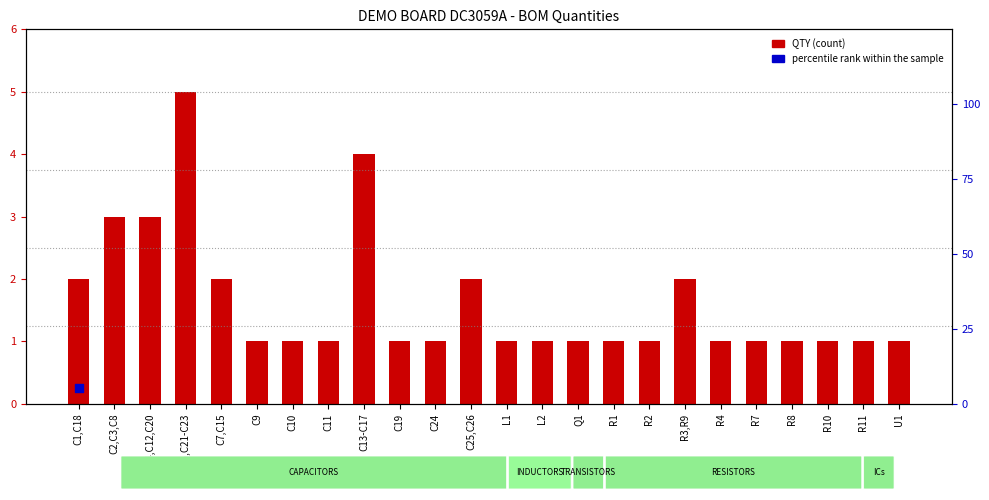

Approximately how many times larger is the value at C4,C12,C20 compared to C7,C15?

1.5